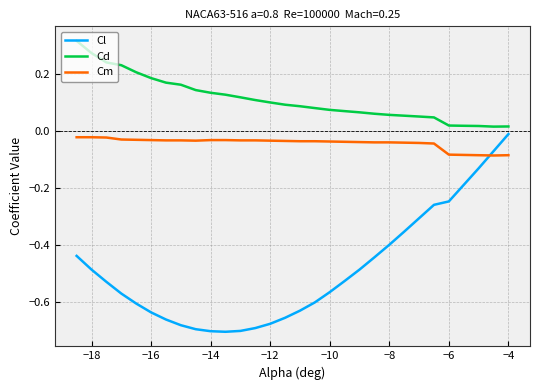

Rank the series by their average value, from lowest to highest.

Cl, Cm, Cd